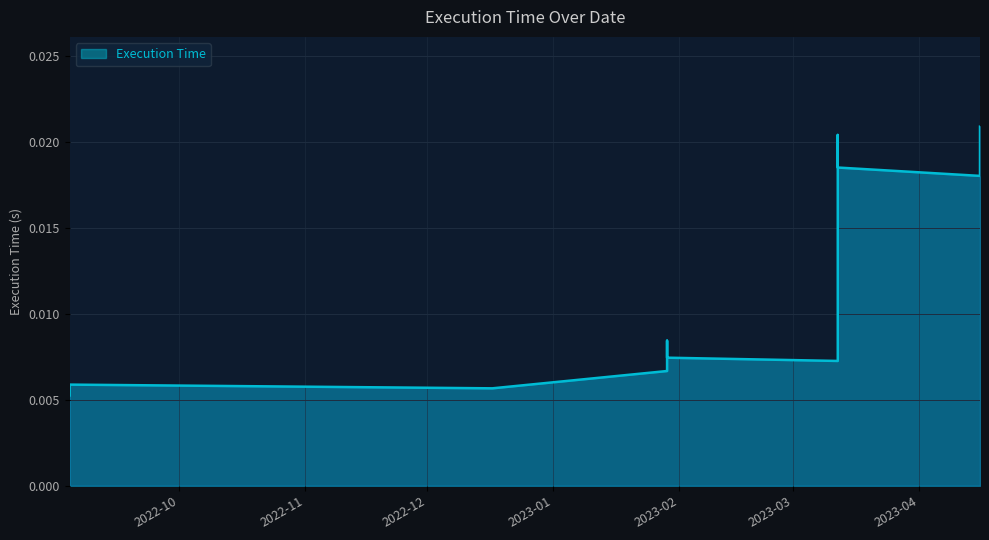

How many points are lower than both their immediate neighbors (excluding endpoints)?

3